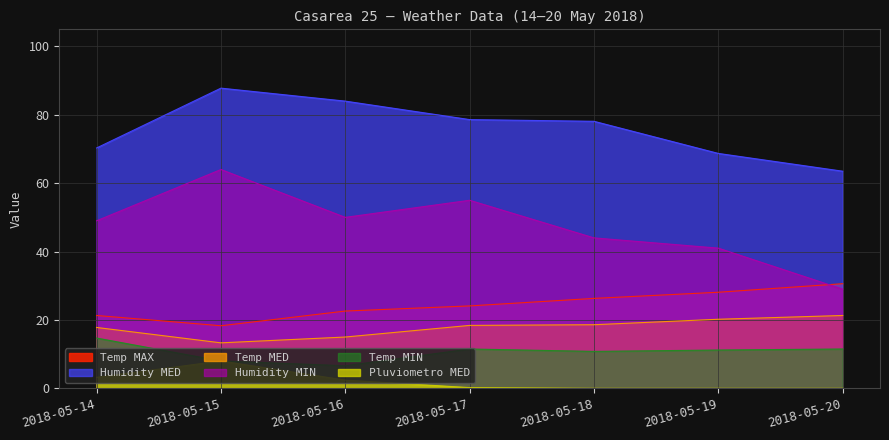

Between 2018-05-16 and 2018-05-20, which is larger?

2018-05-20